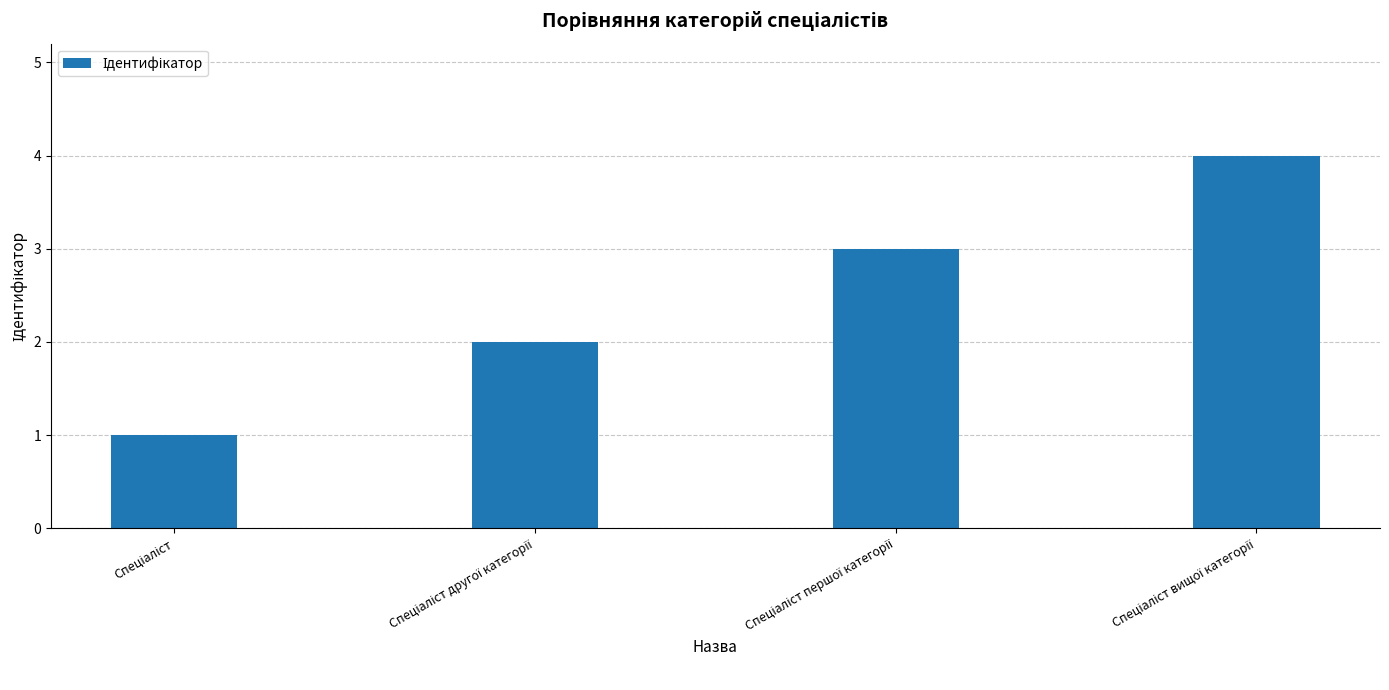

How many categories are shown in the chart?

4